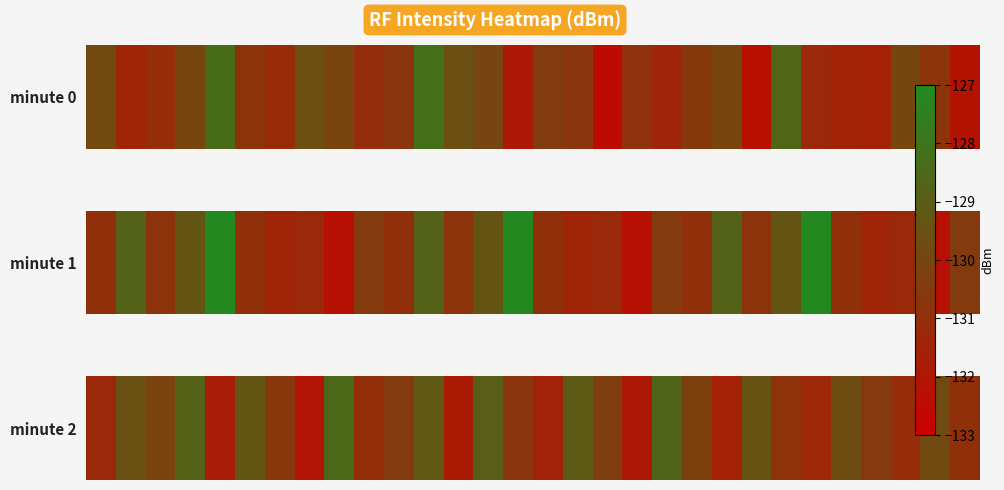

List the labels in order of value, largest first.

8, 19, 3, 13, 16, 11, 5, 22, 1, 25, 28, 2, 20, 17, 10, 26, 6, 14, 23, 29, 9, 27, 0, 24, 15, 21, 4, 12, 18, 7